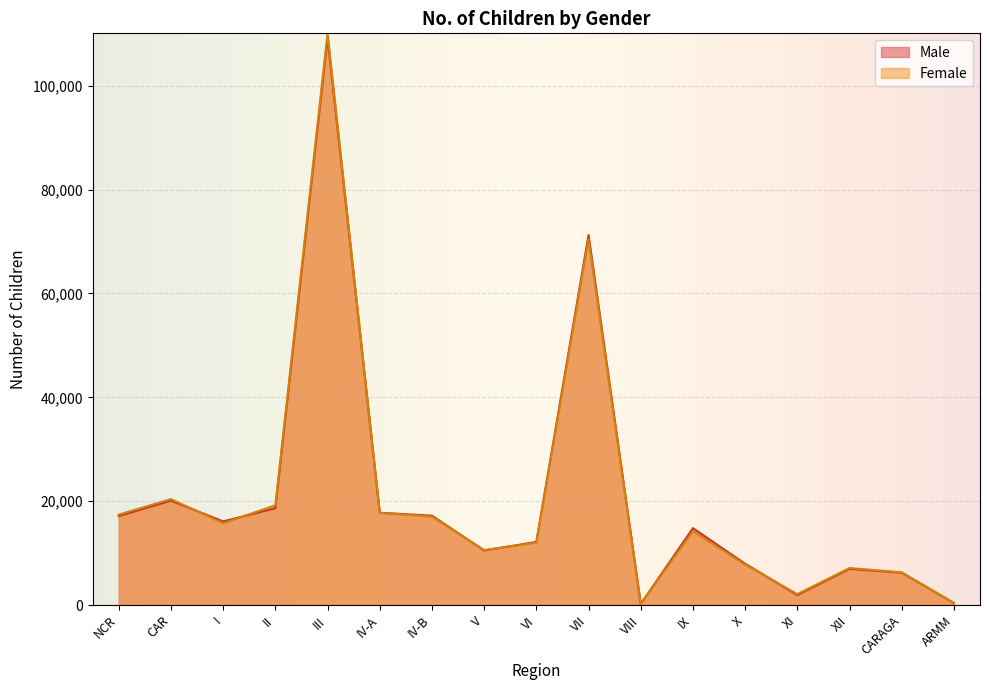

Between NCR and XII, which is larger?

NCR